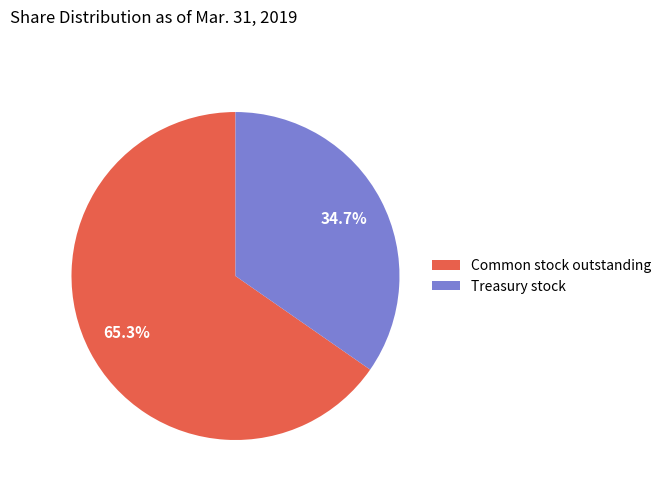

Rank the categories by value from highest to lowest.

Common stock outstanding, Treasury stock